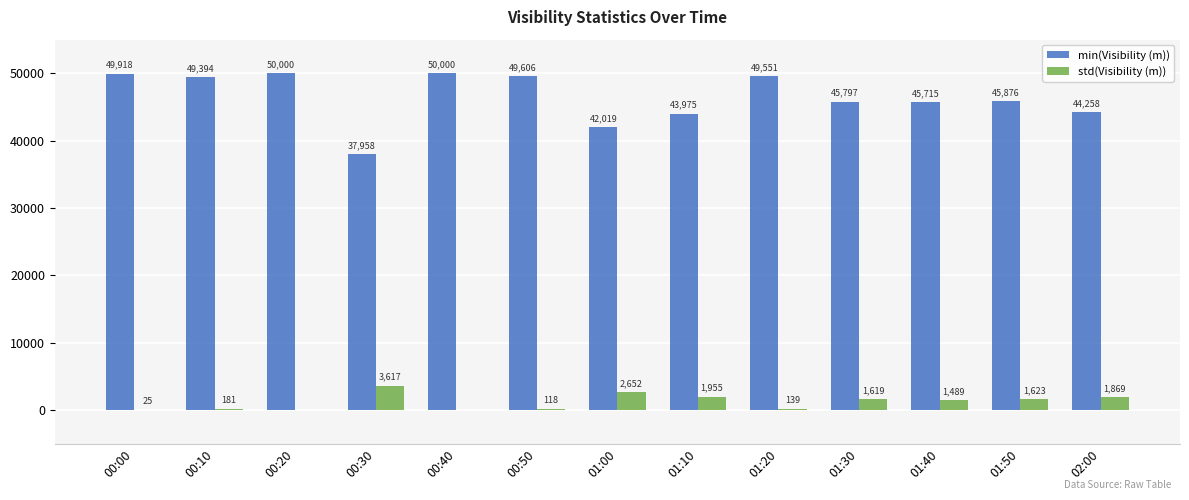

The min(Visibility (m)) series shows 50000 at 00:40. True or false?

True